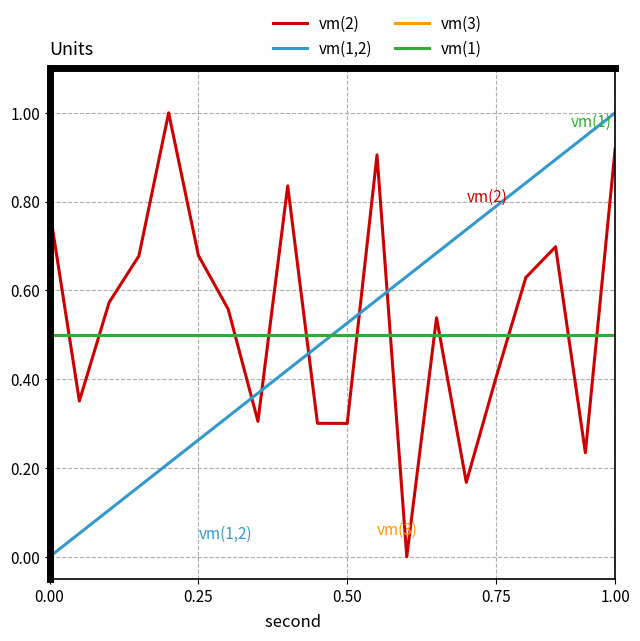

Is this an area chart (filled region under the line)?

No